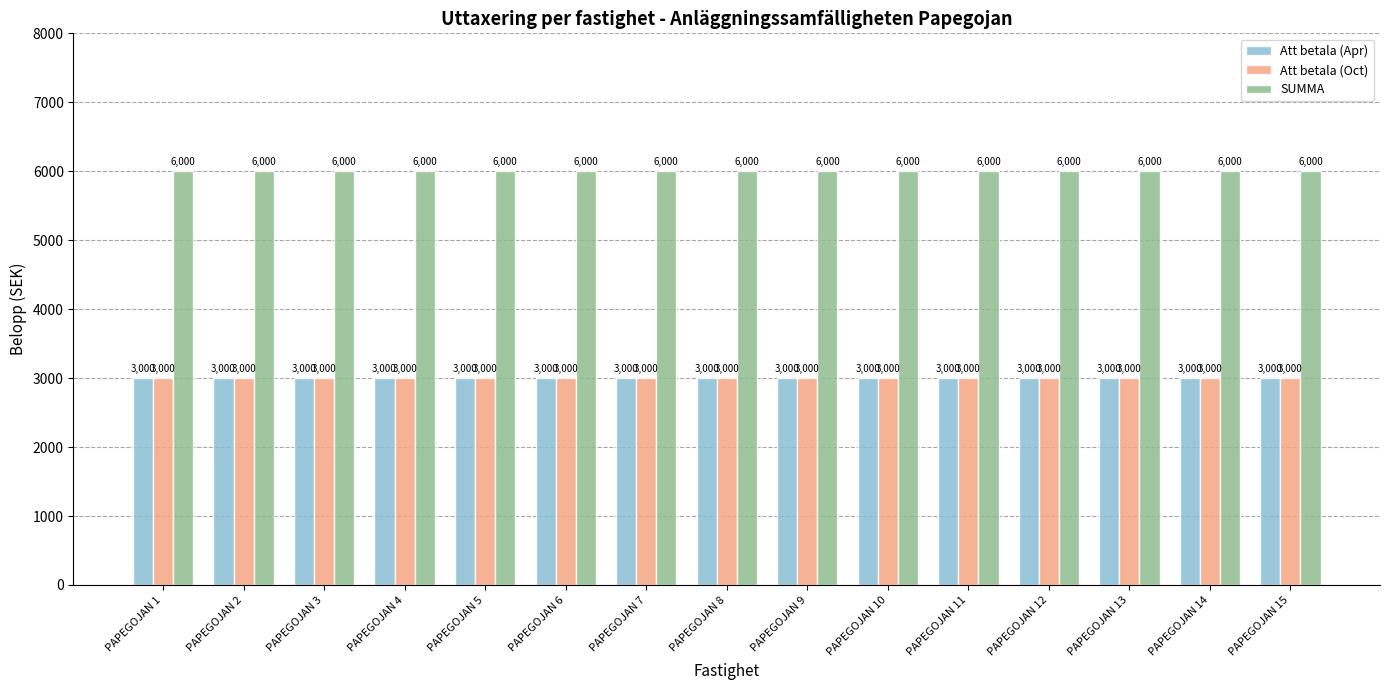

What is the highest value of the SUMMA series?

6000